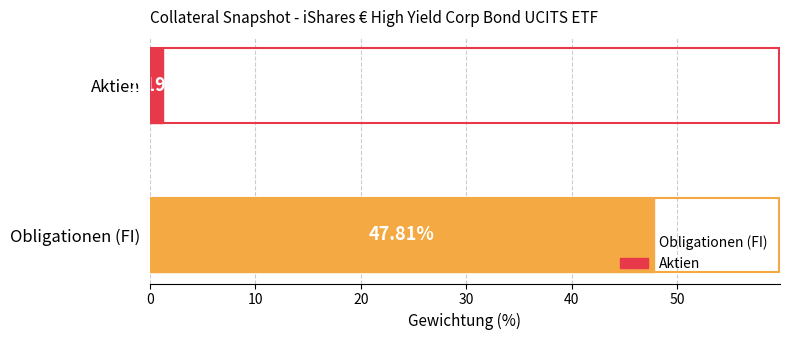

What is the ratio of the value at Obligationen (FI) to the value at Aktien?

40.2